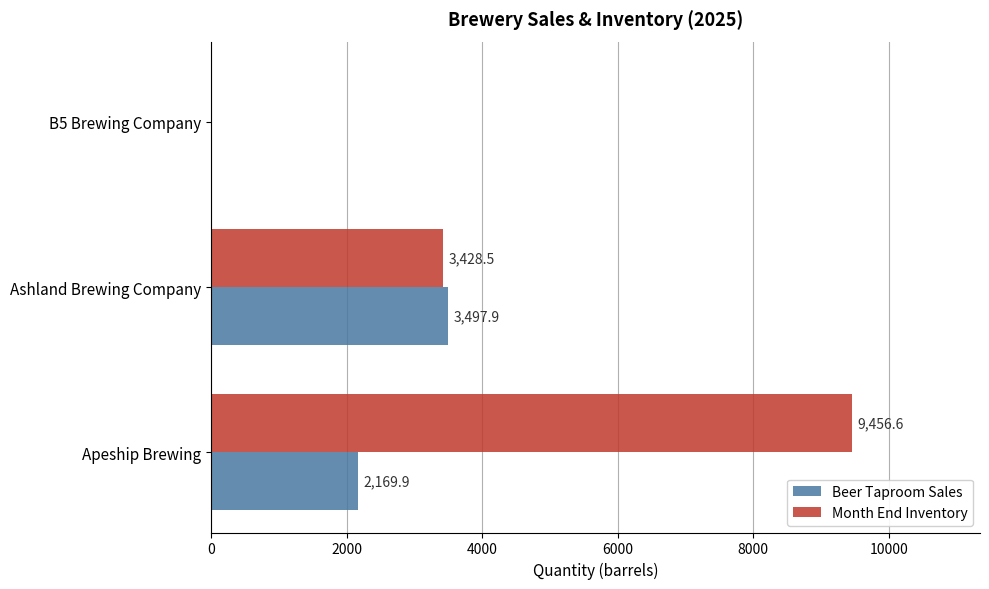

Count the number of categories in the chart.

3